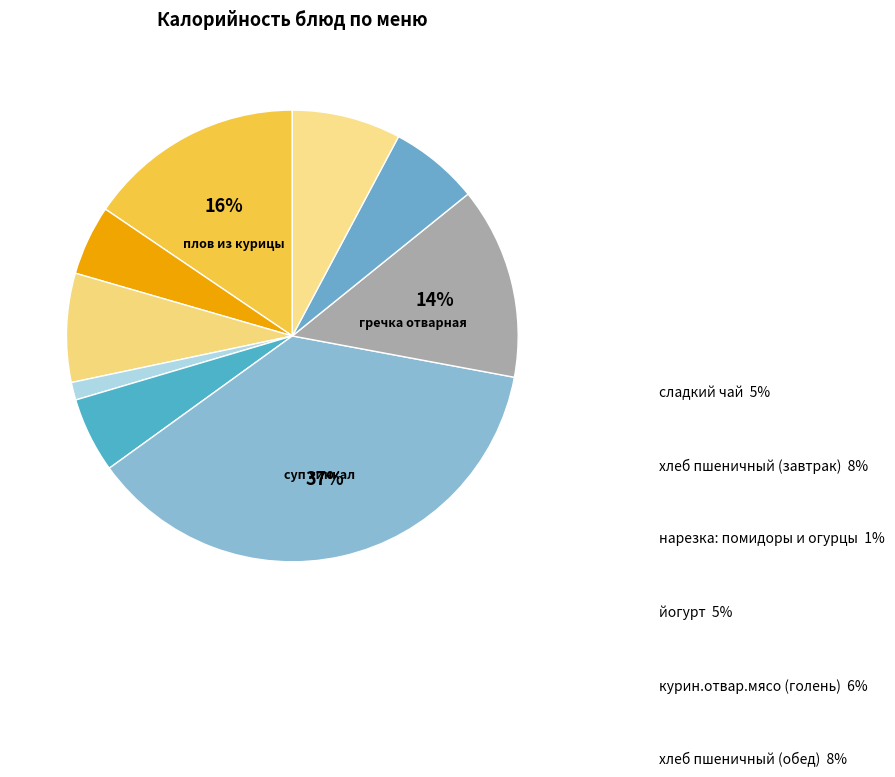

True or false: гречка отварная accounts for 7% of the total.

False